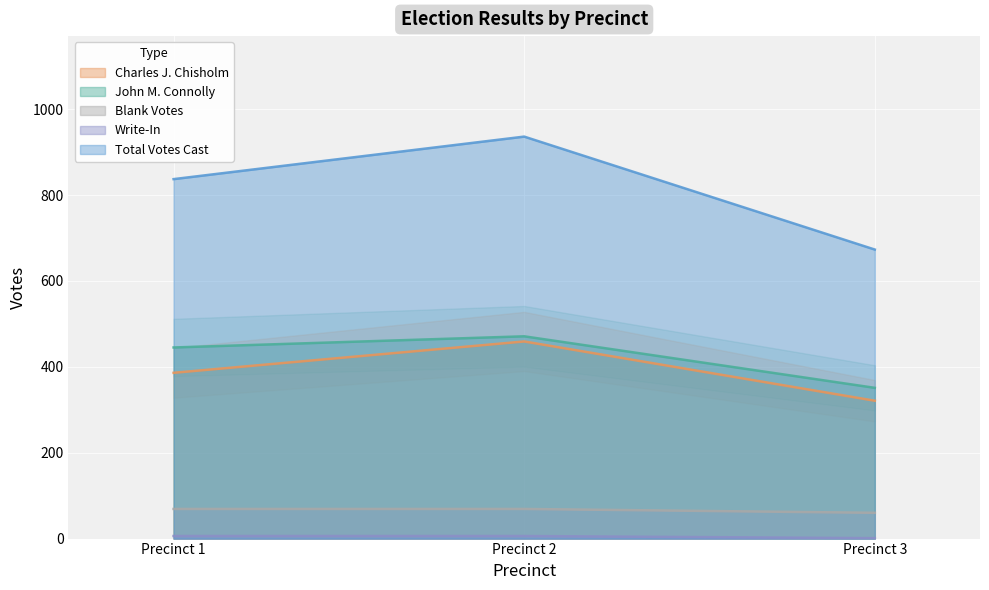

Is the value of Total Votes Cast at Precinct 3 greater than the value of Blank Votes at Precinct 3?

Yes